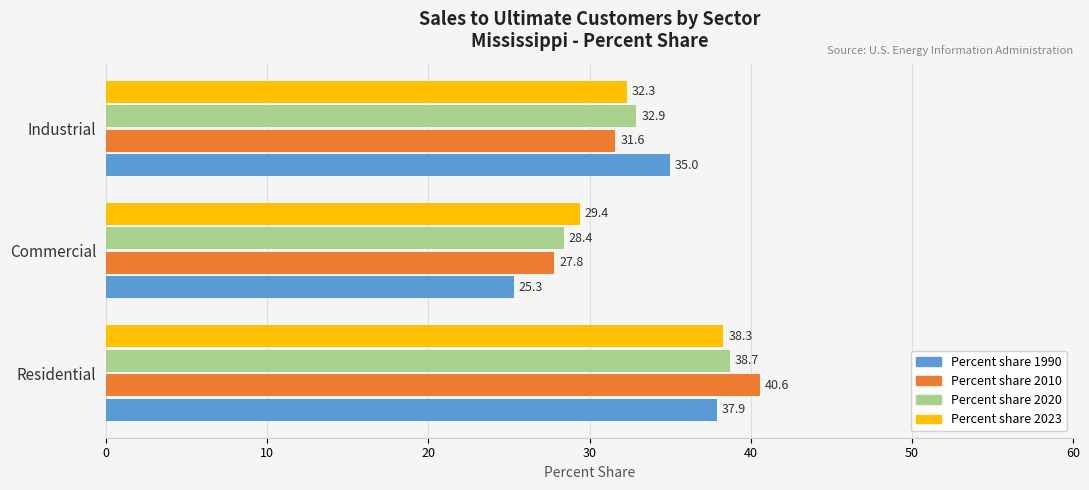

Which series changed the most between Residential and Industrial?

Percent share 2010